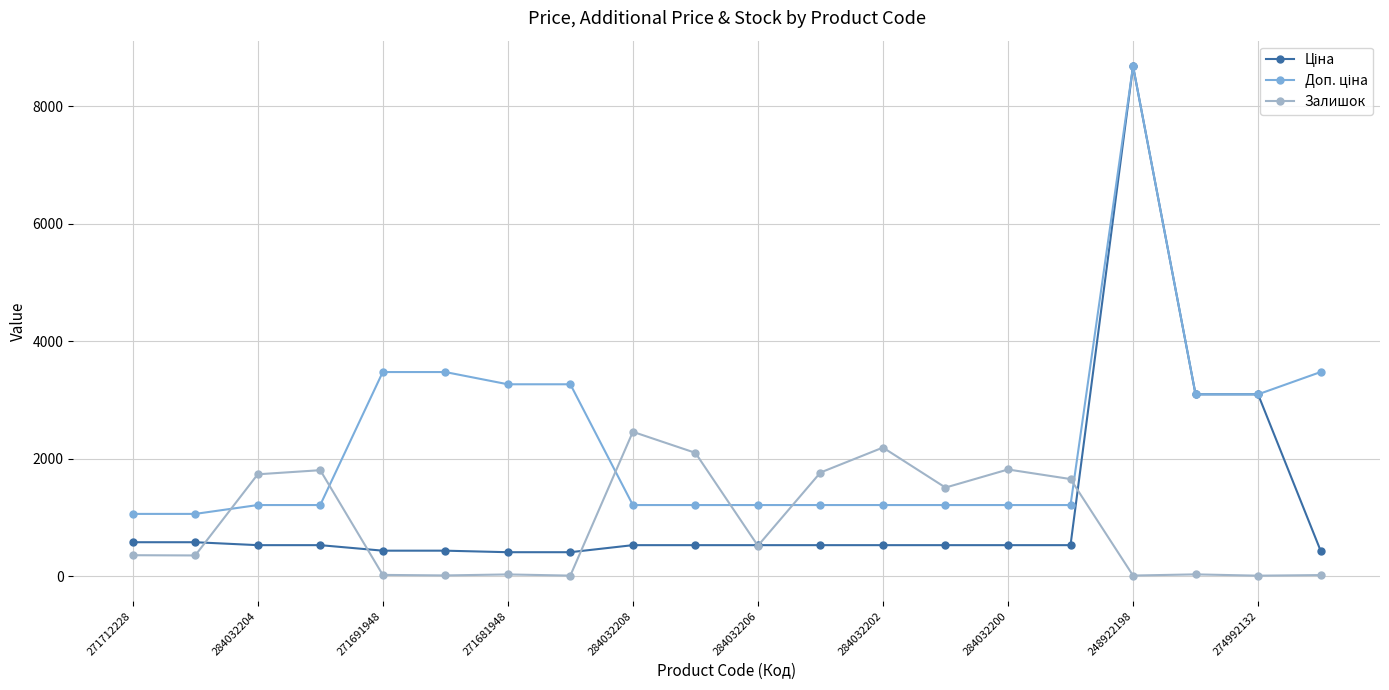

True or false: Залишок has more than 1 points higher than both neighbors.

True